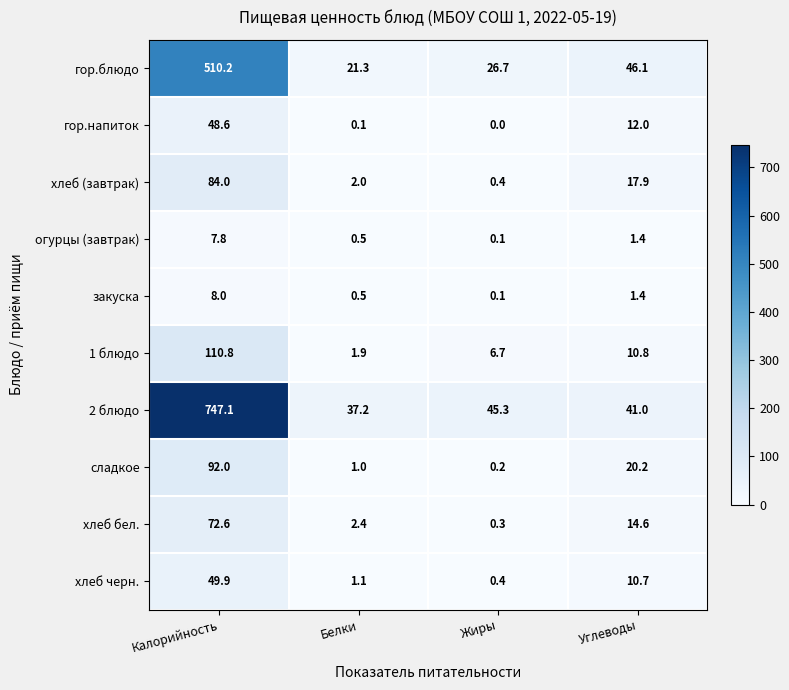

How many categories are shown in the chart?

4